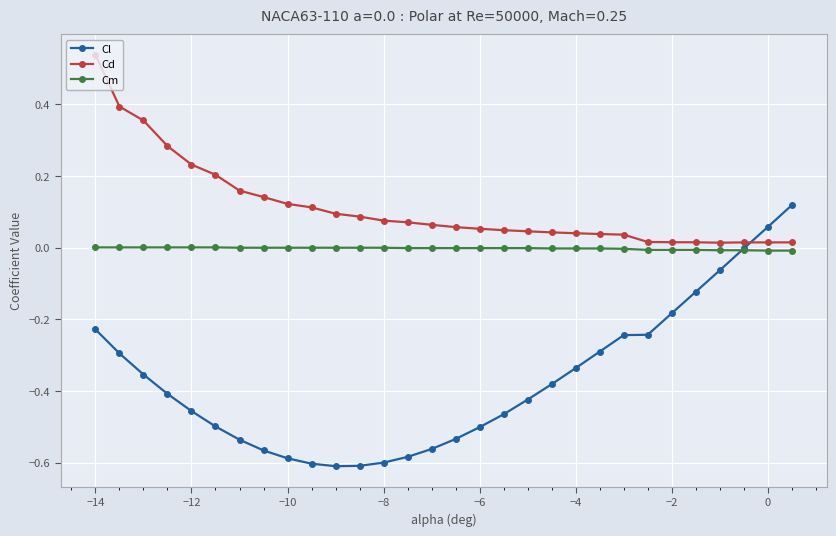

List the series in order of their peak value, highest first.

Cd, Cl, Cm